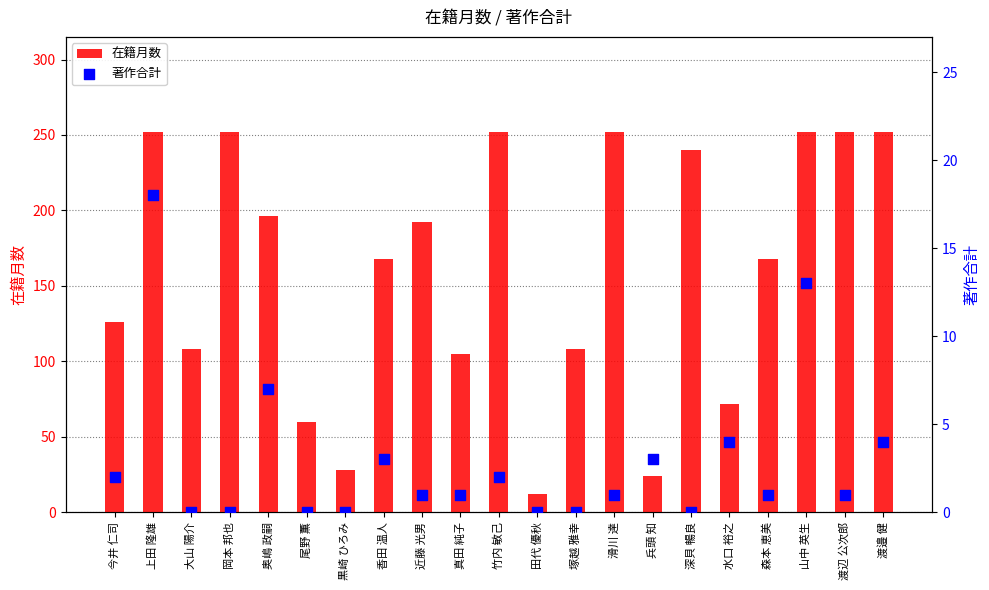

What are all the series names shown in the legend?

在籍月数, 著作合計